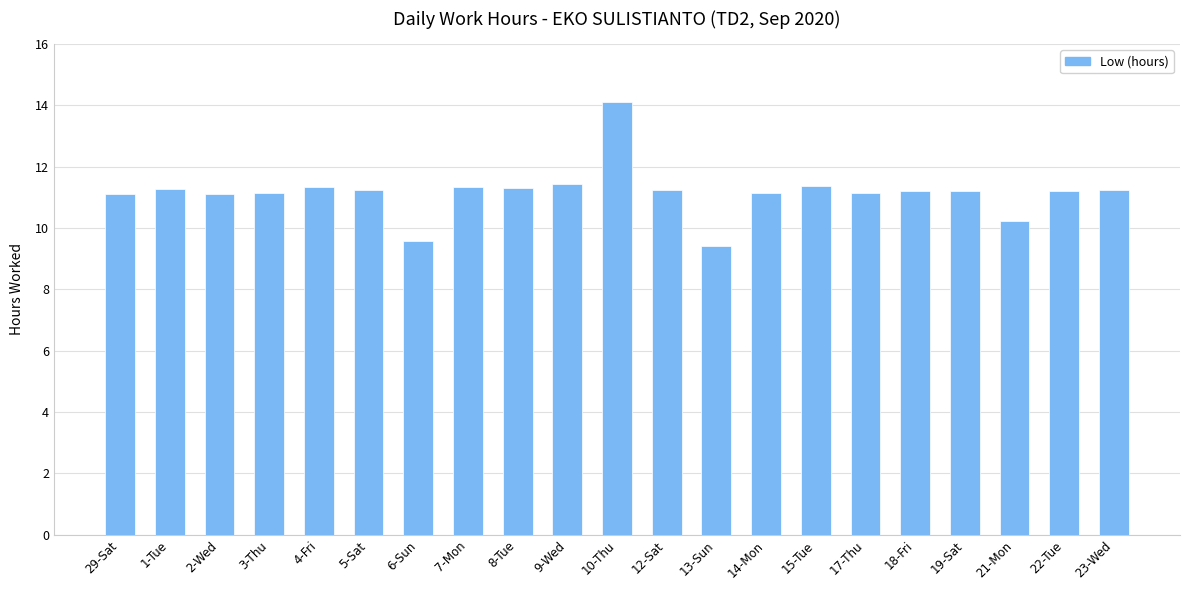

What is the difference between the maximum and minimum values?

4.7